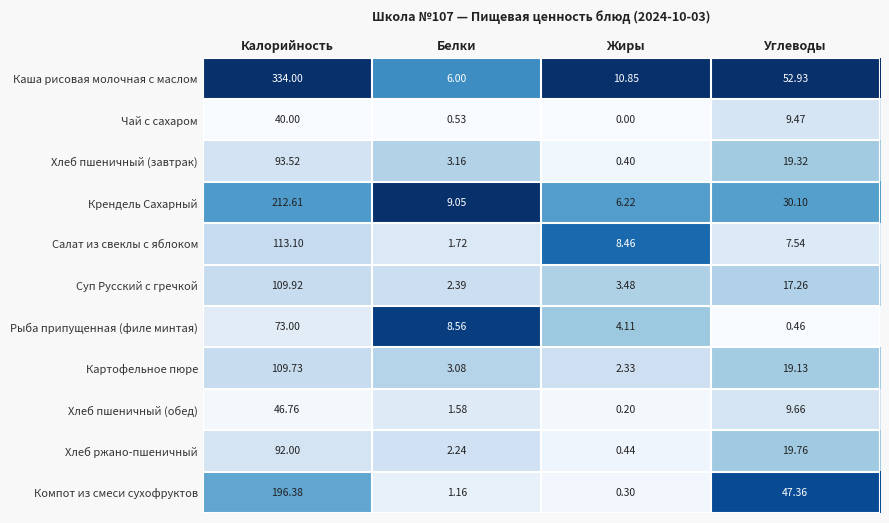

Which series changed the most between Калорийность and Жиры?

Каша рисовая молочная с маслом